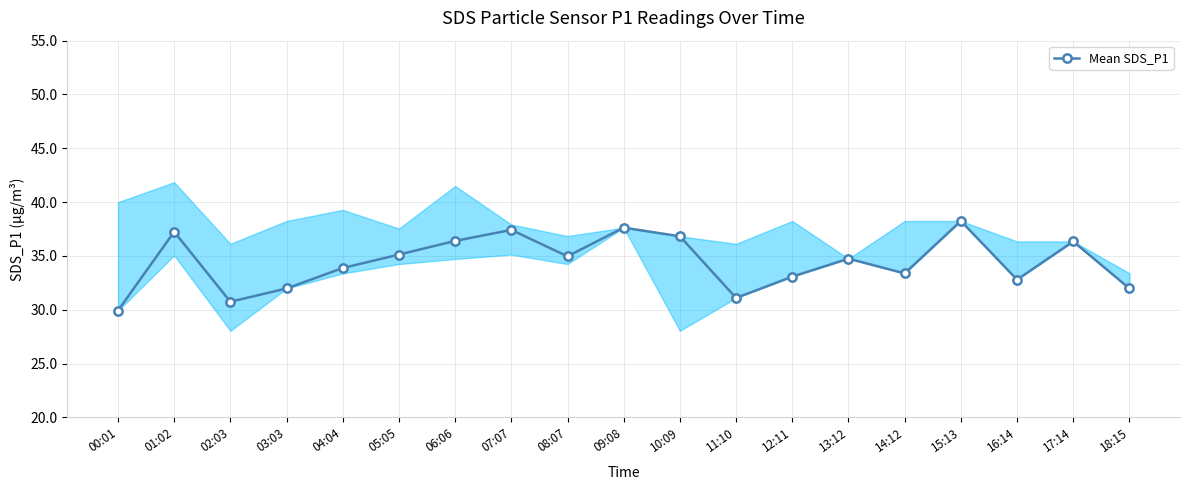

Does the chart display data point markers on the line(s)?

Yes